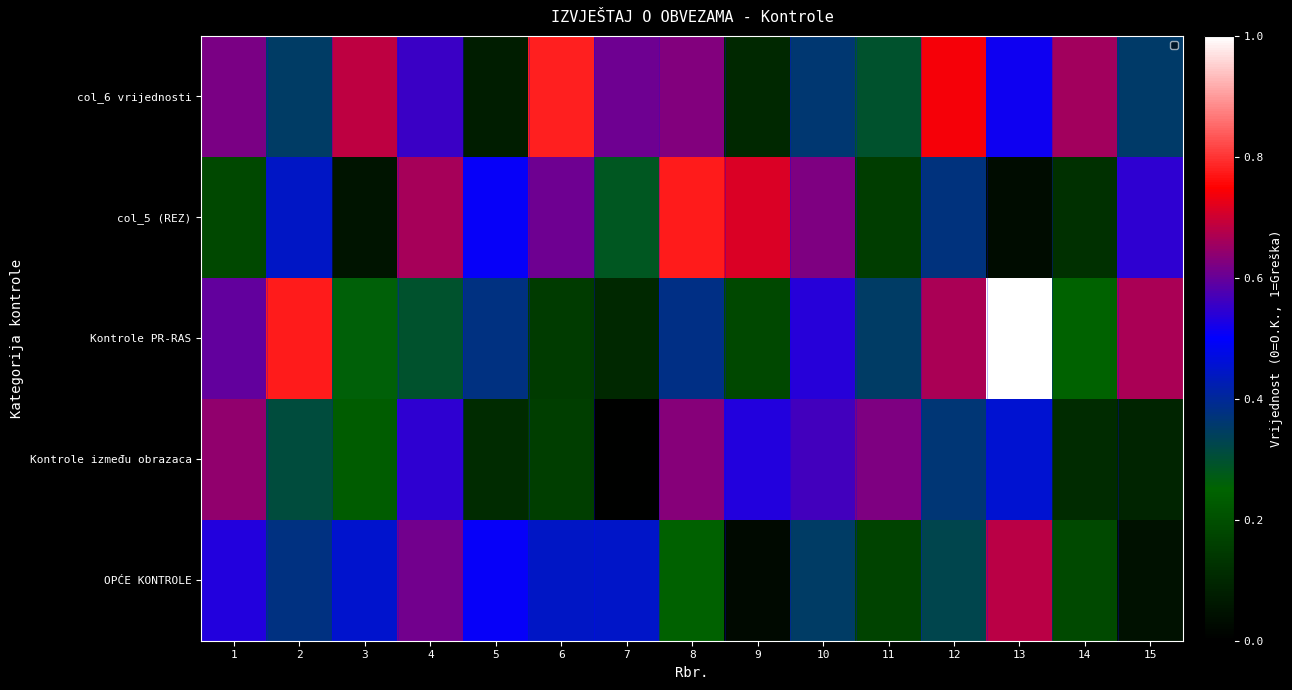

Reading left to right, what are all the values shown in this chart?

col_6 vrijednosti: 1=0.6	2=0.4	3=0.7	4=0.6	5=0.1	6=0.8	7=0.6	8=0.6	9=0.1	10=0.4	11=0.3	12=0.7	13=0.5	14=0.7	15=0.4
col_5 (REZ): 1=0.2	2=0.4	3=0.1	4=0.7	5=0.5	6=0.6	7=0.3	8=0.8	9=0.7	10=0.6	11=0.2	12=0.4	13=0.0	14=0.1	15=0.5
Kontrole PR-RAS: 1=0.6	2=0.8	3=0.3	4=0.3	5=0.4	6=0.2	7=0.1	8=0.4	9=0.2	10=0.5	11=0.3	12=0.7	13=1.0	14=0.2	15=0.7
Kontrole između obrazaca: 1=0.6	2=0.3	3=0.2	4=0.5	5=0.1	6=0.2	7=0.0	8=0.6	9=0.5	10=0.6	11=0.6	12=0.4	13=0.5	14=0.1	15=0.1
OPĆE KONTROLE: 1=0.5	2=0.4	3=0.5	4=0.6	5=0.5	6=0.4	7=0.4	8=0.2	9=0.0	10=0.3	11=0.2	12=0.3	13=0.7	14=0.2	15=0.0